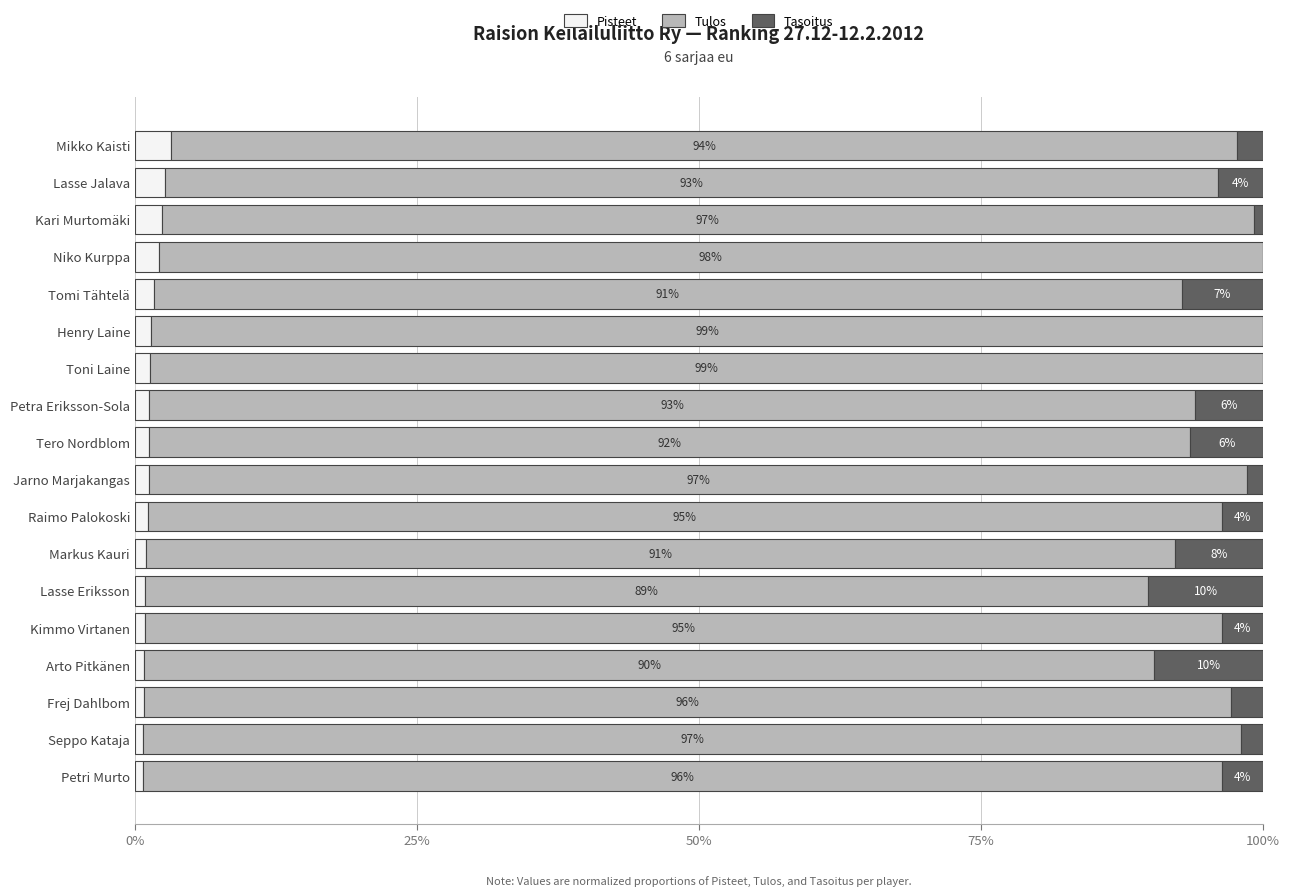

Count the number of data series in this chart.

3